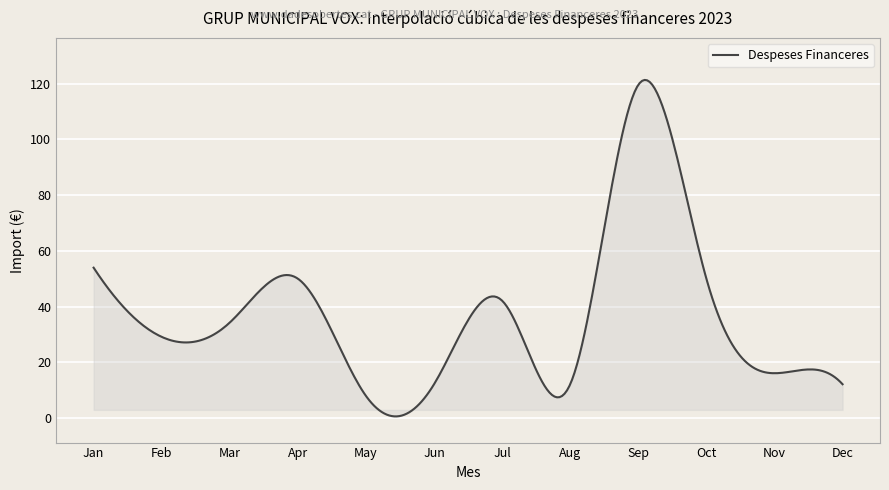

True or false: there are more than 2 points higher than both neighbors.

True